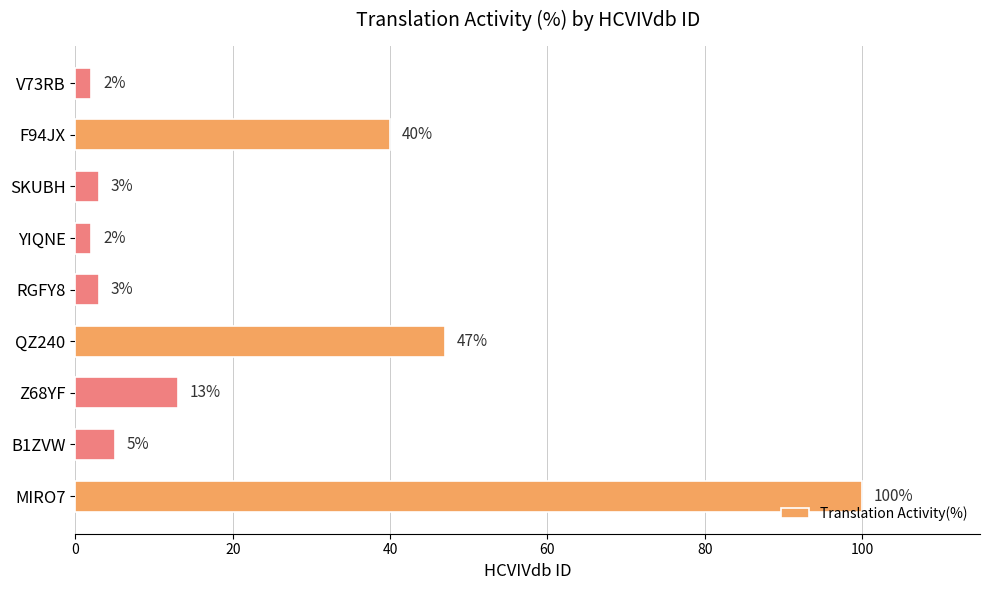

How many series are shown in this chart?

1